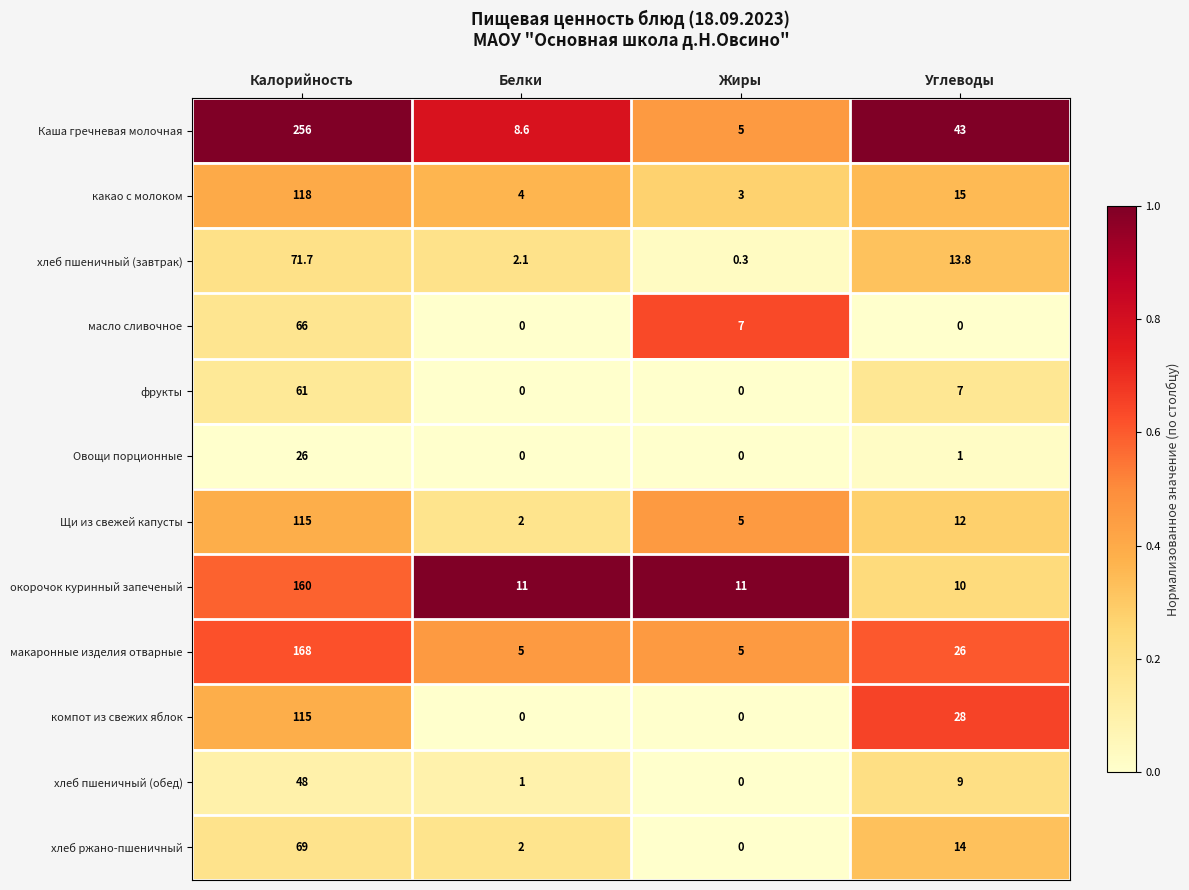

How many компот из свежих яблок values are between 0 and 115?

4